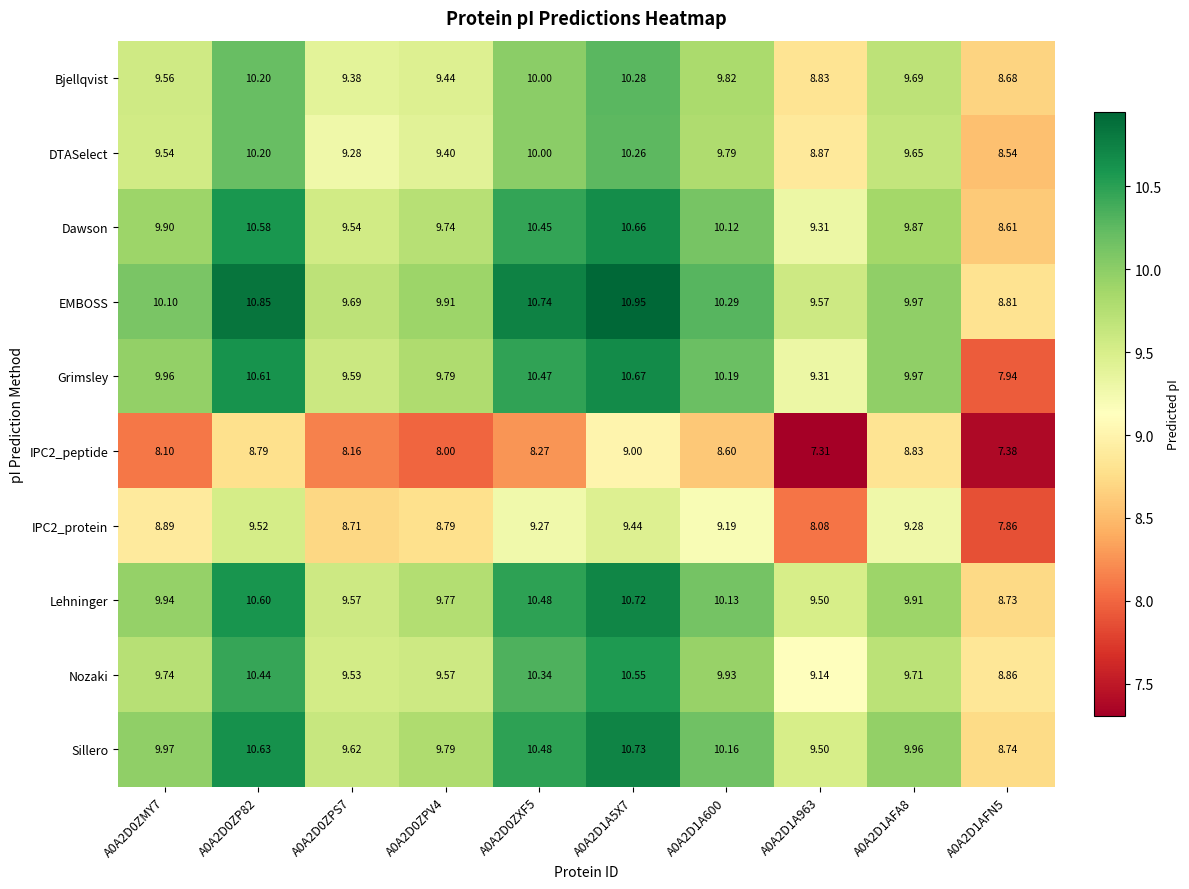

Between A0A2D1A963 and A0A2D1AFN5, which series saw the biggest shift?

Grimsley